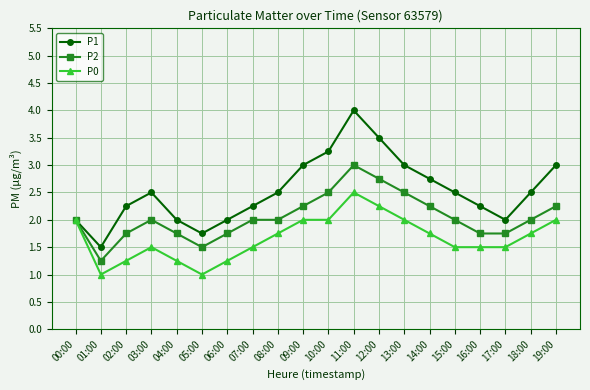

Rank the series at 13:00 from lowest to highest value.

P0, P2, P1